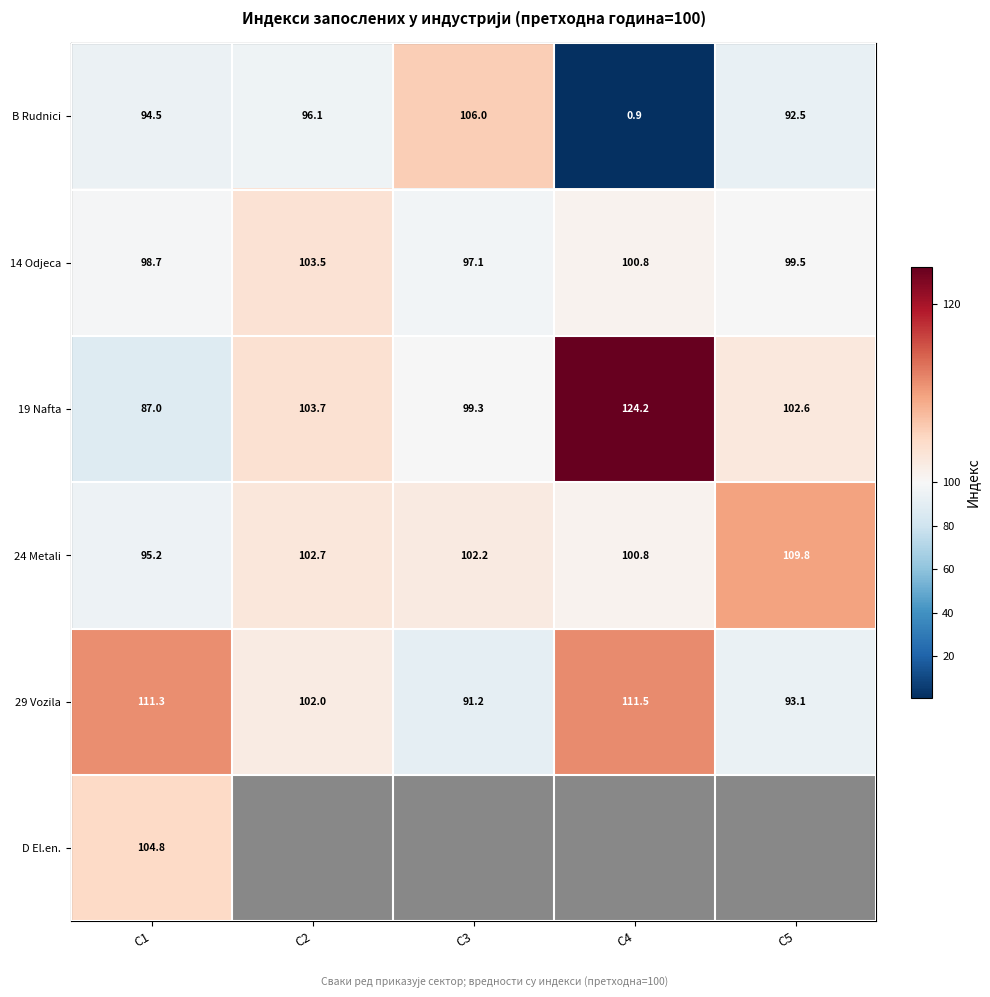

List the labels in order of 19 Nafta value, smallest first.

C1, C3, C5, C2, C4